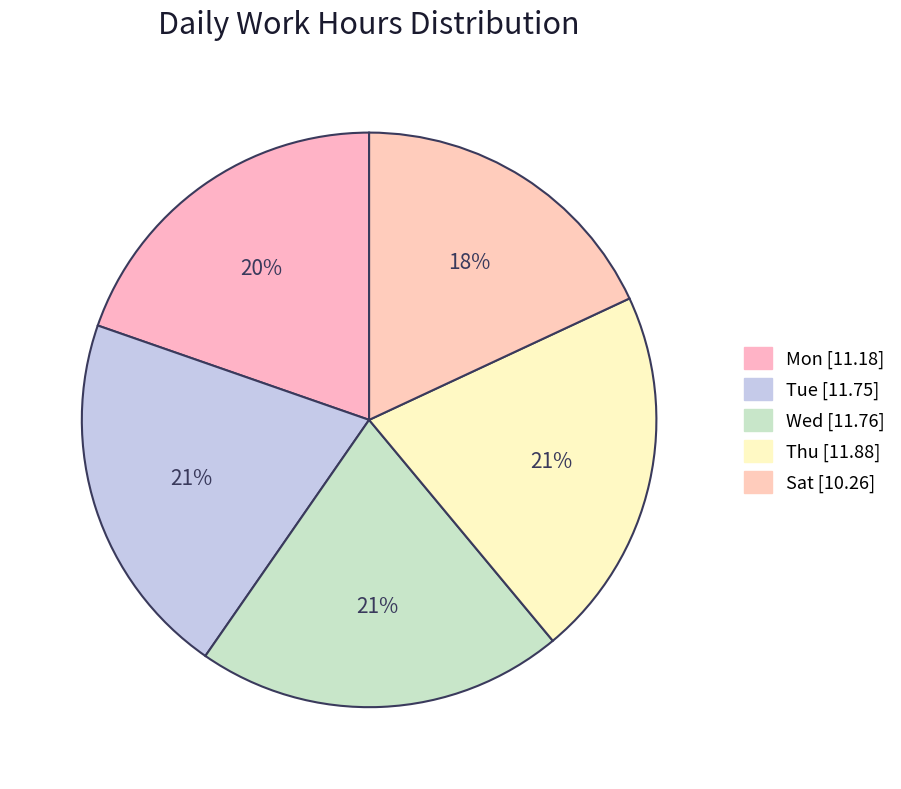

Approximately how many times larger is the value at Wed [11.76] compared to Tue [11.75]?

1.0